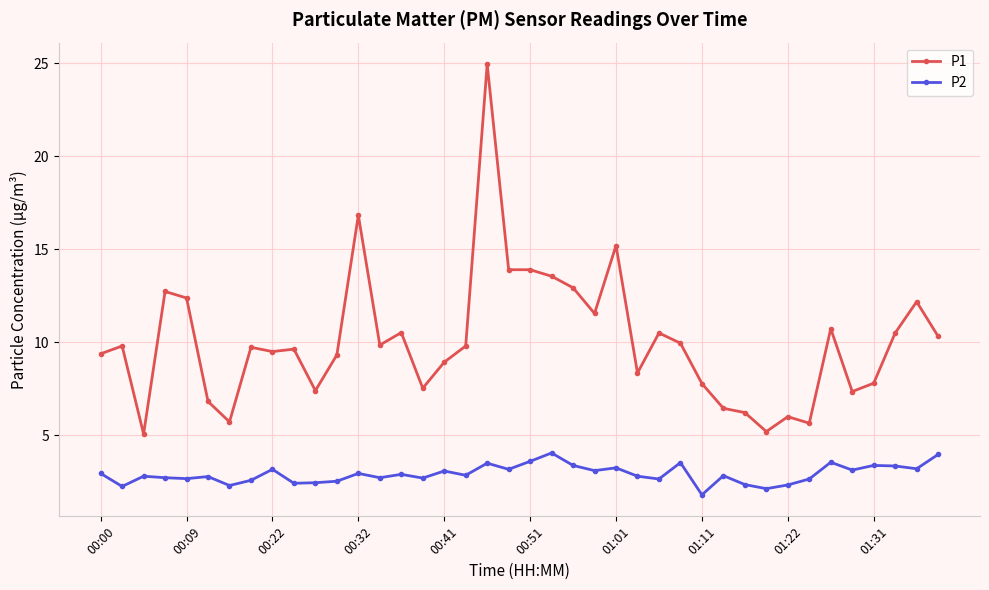

List the series in order of their overall mean, lowest first.

P2, P1